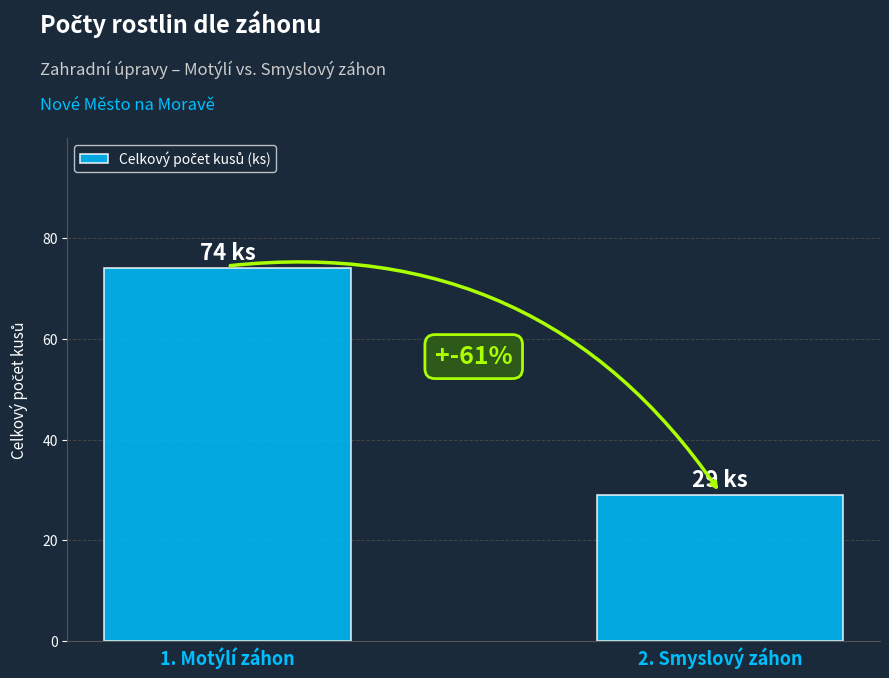

What is the difference between the maximum and minimum values?

45